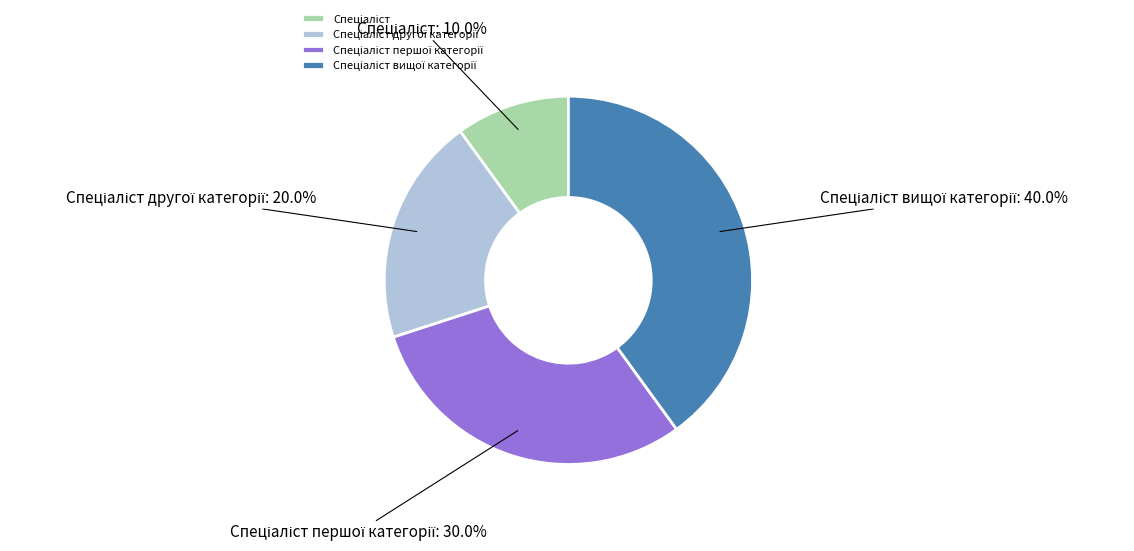

Is there any slice that represents more than half of the pie?

No